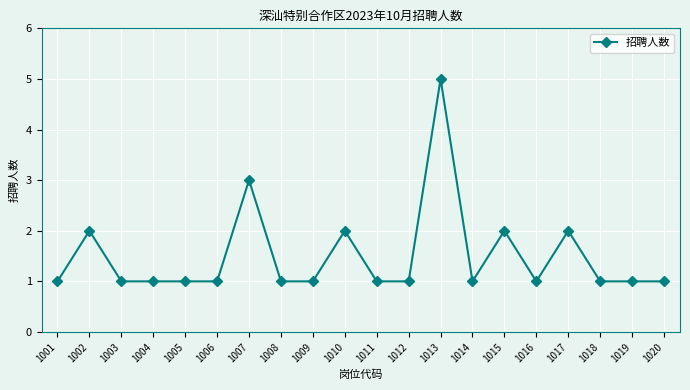

What is the sum of all values?

30